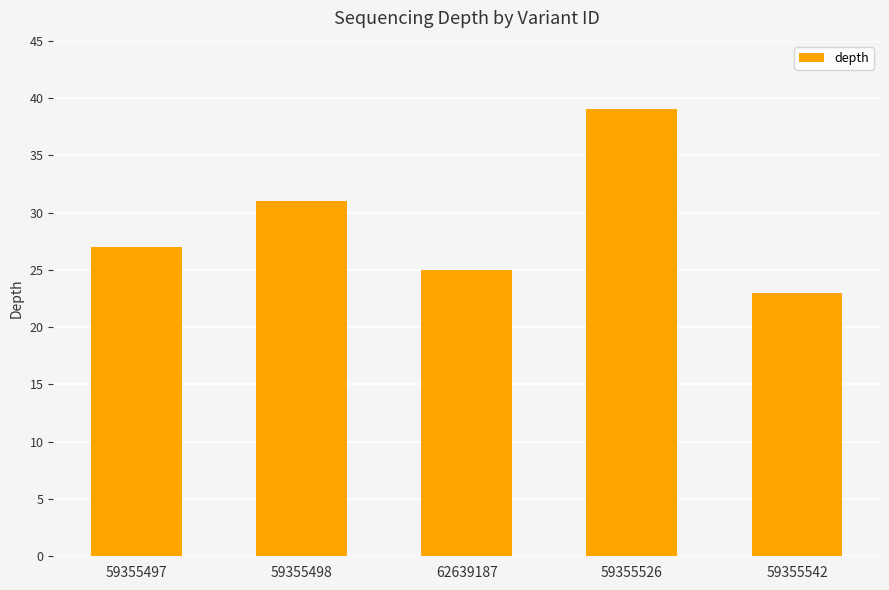

What position from the right is 59355497?

5